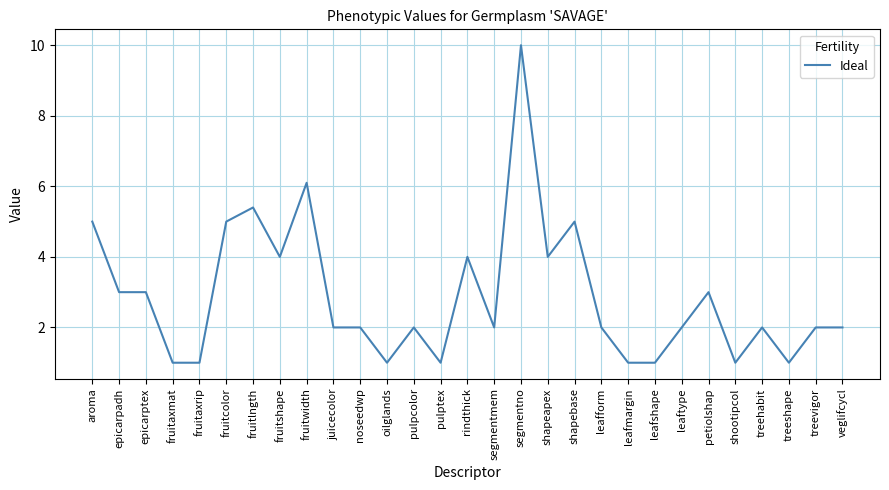

What is the sum of the values at epicarptex and leafform?

5.0